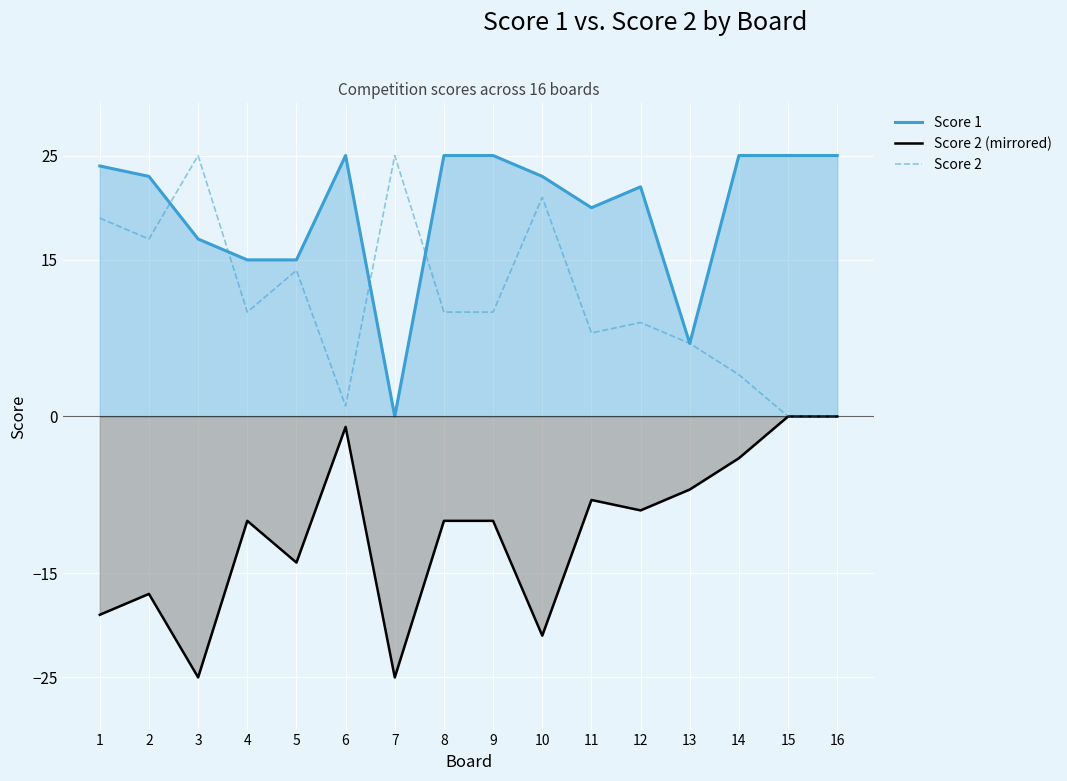

In Score 2 (mirrored), how many points are lower than both neighbors (excluding endpoints)?

5